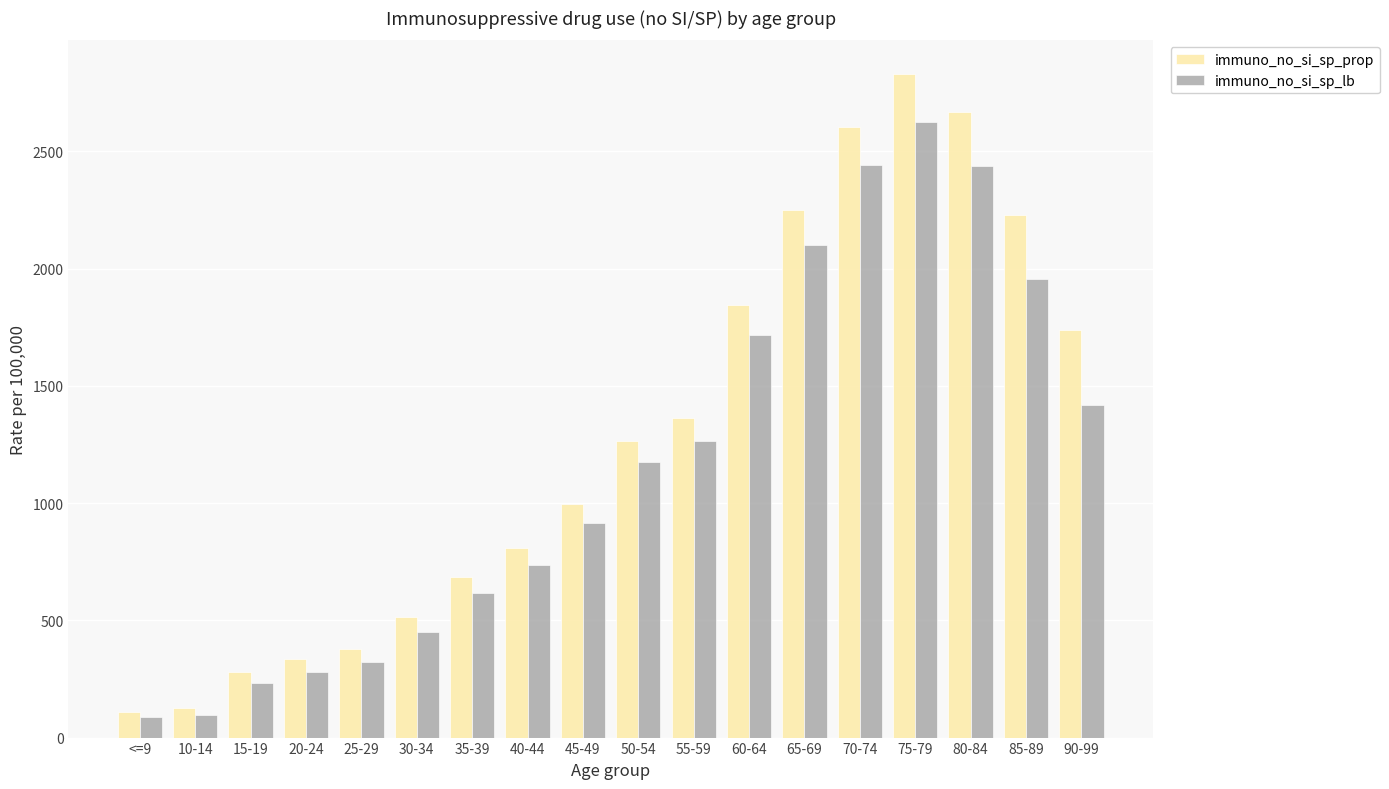

What is the greatest value displayed?

2832.5